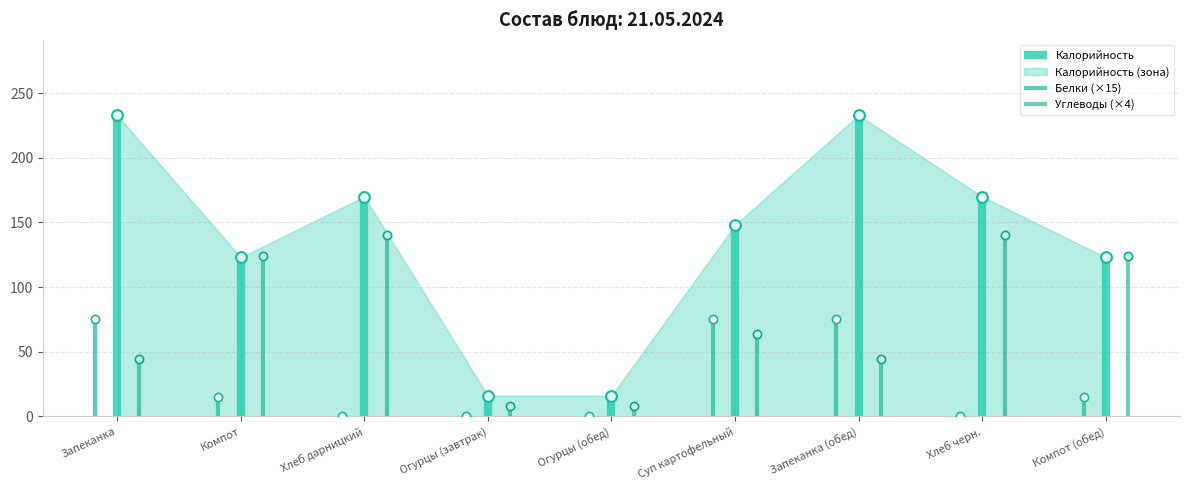

At how many categories does at least one series exceed 136?

5